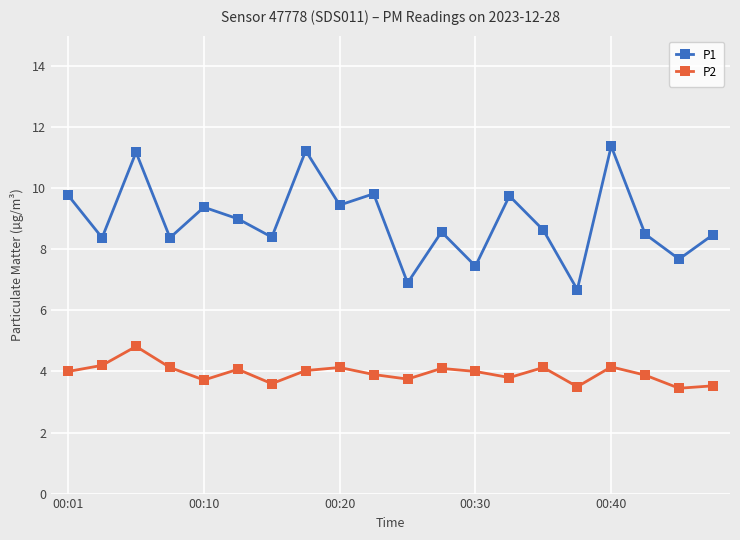

True or false: P2 has more than 2 points higher than both neighbors.

True